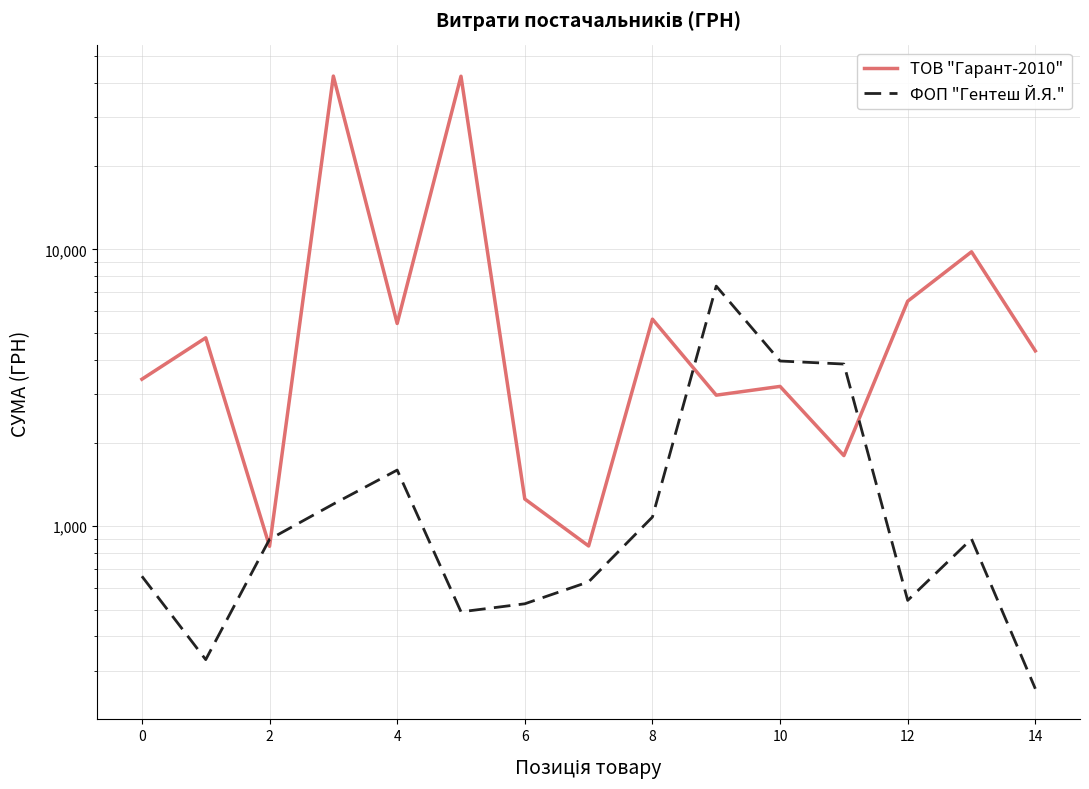

Is it true that ФОП "Гентеш Й.Я." equals 1534.1 at 11?

False